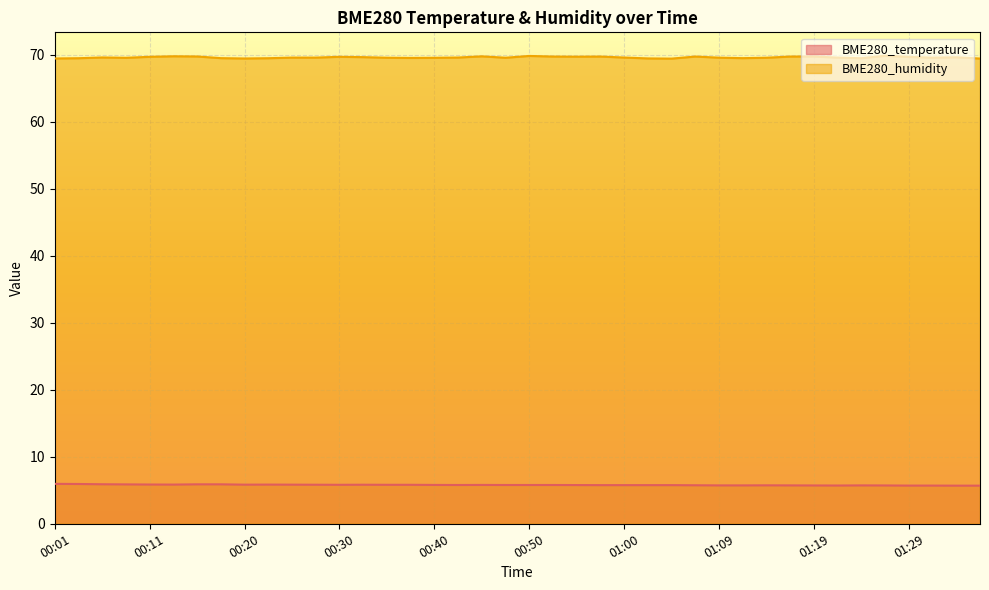

How many lines are shown in the chart?

2